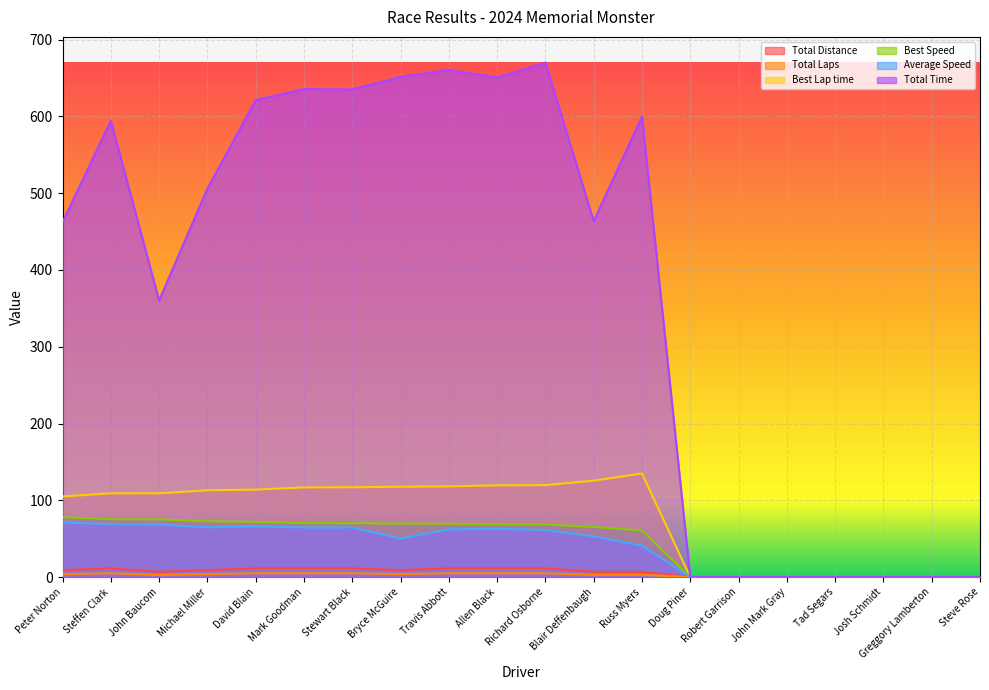

True or false: Best Speed has a value of 32.1 at Richard Osborne.

False